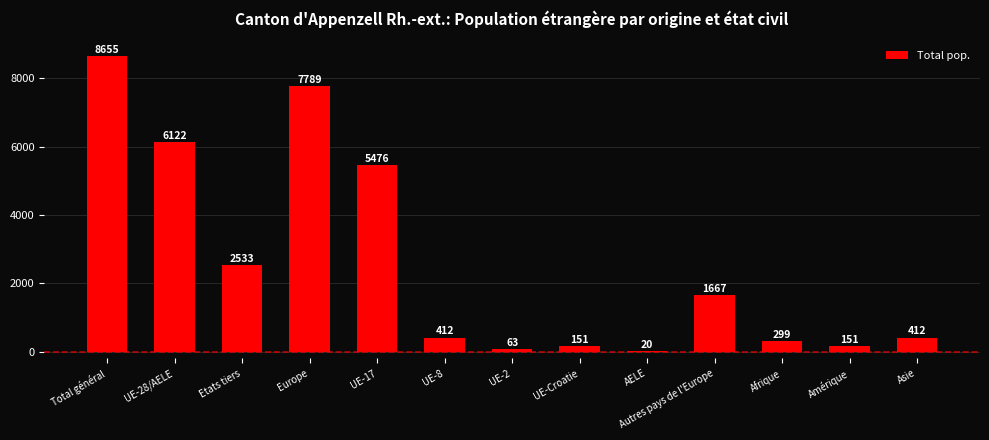

How many categories are shown in the chart?

13